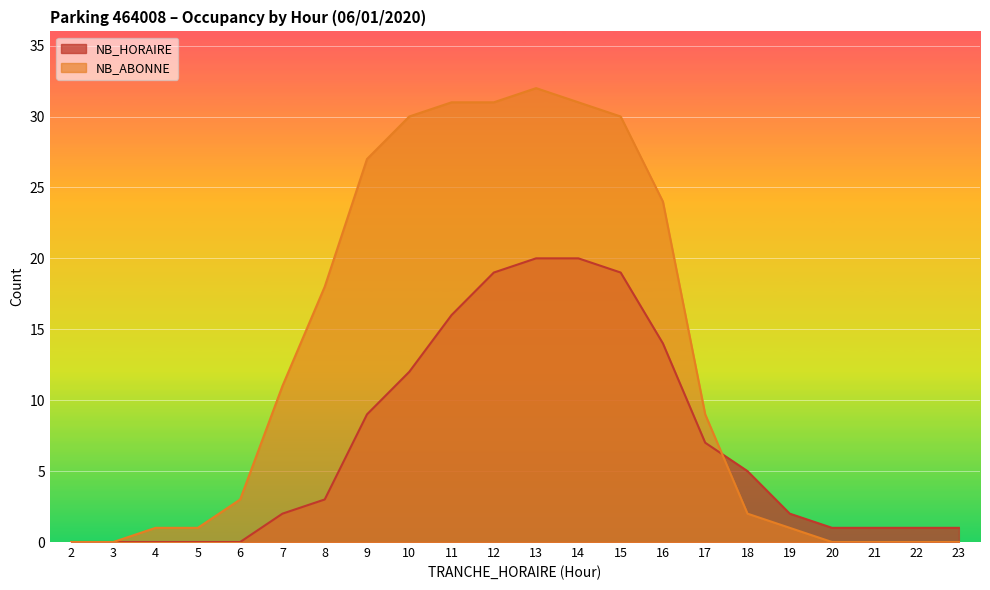

True or false: NB_ABONNE and NB_HORAIRE intersect in this chart.

True